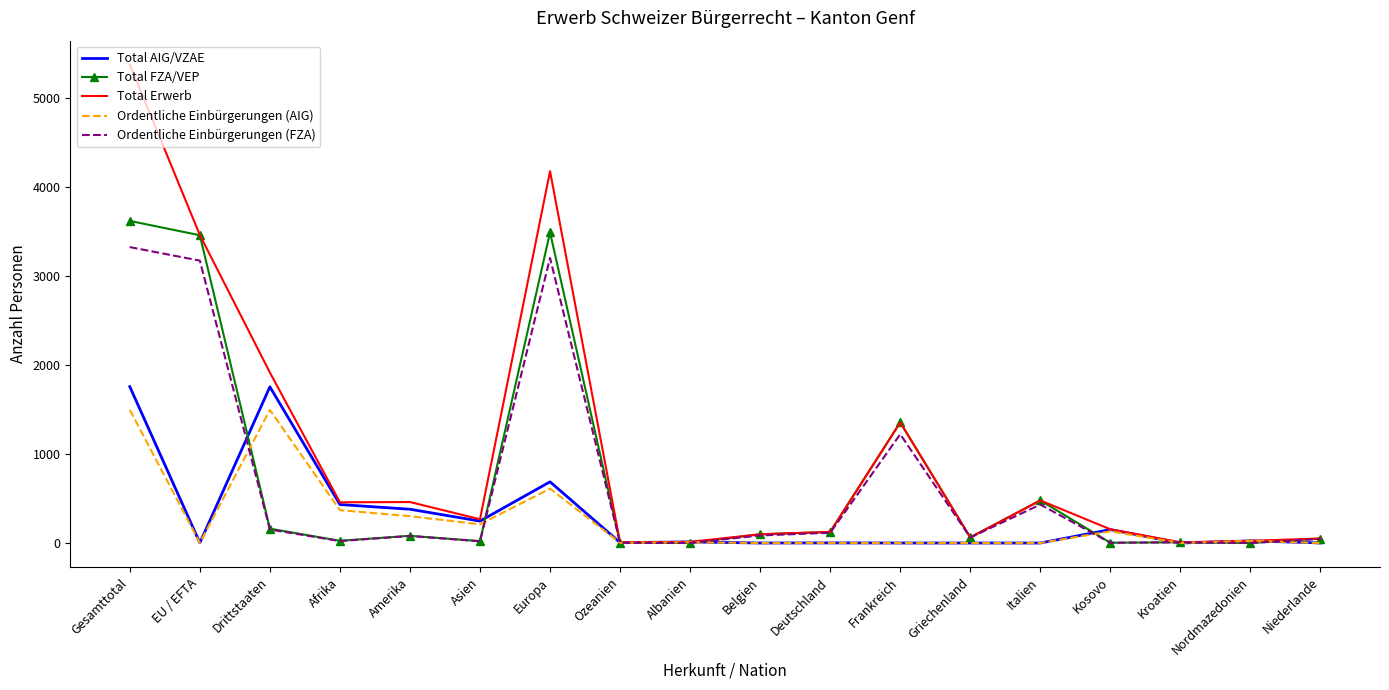

Where is Ordentliche Einbürgerungen (FZA) nearest to the value 1661?

Frankreich